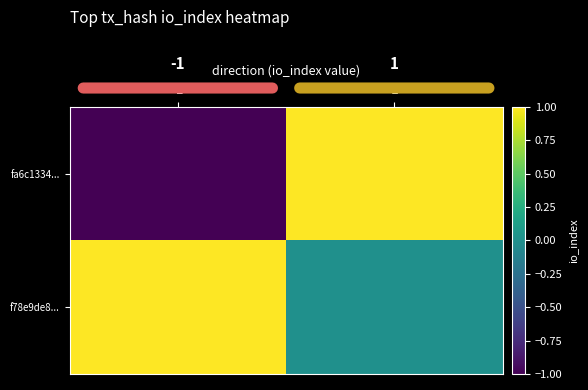

Reading left to right, what are all the values shown in this chart?

fa6c1334...: -1=-1	1=1
f78e9de8...: -1=1	1=0